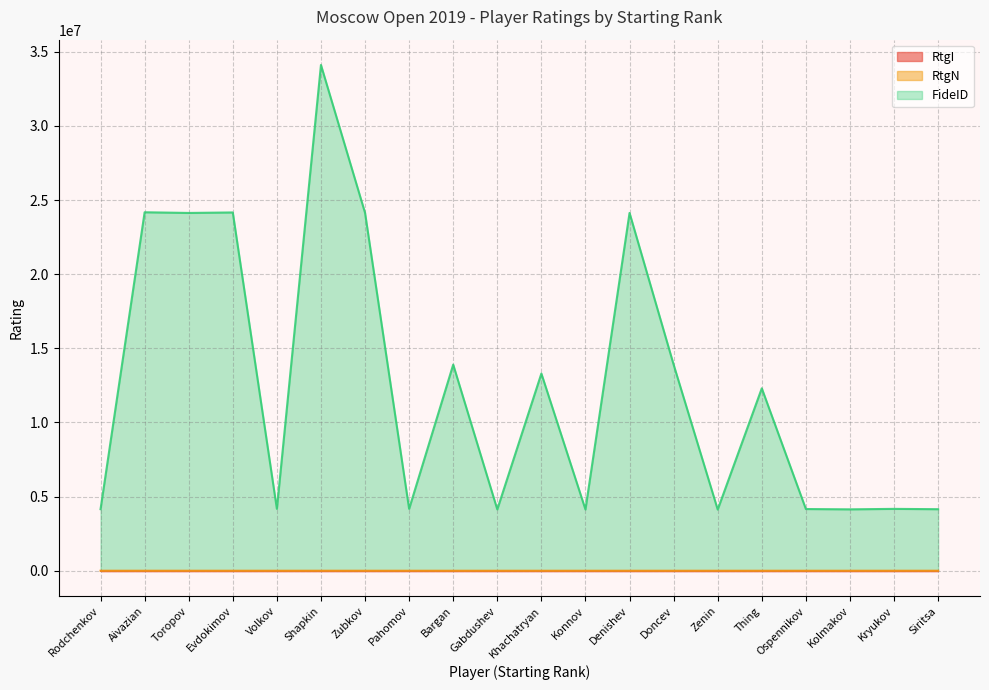

After their last crossing, which series has the higher values: RtgN or RtgI?

RtgI